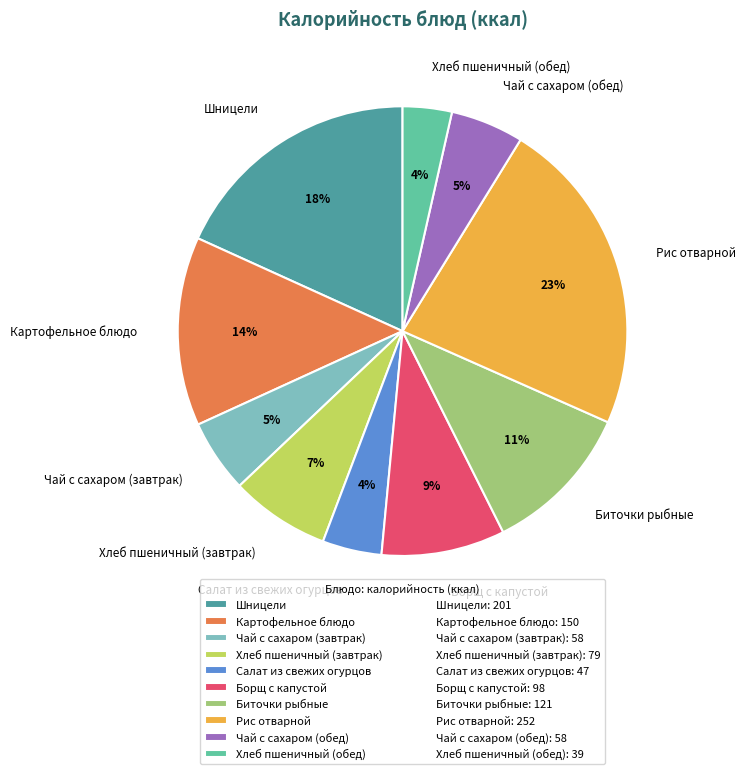

To the nearest percent, what is the average slice percentage?

10%